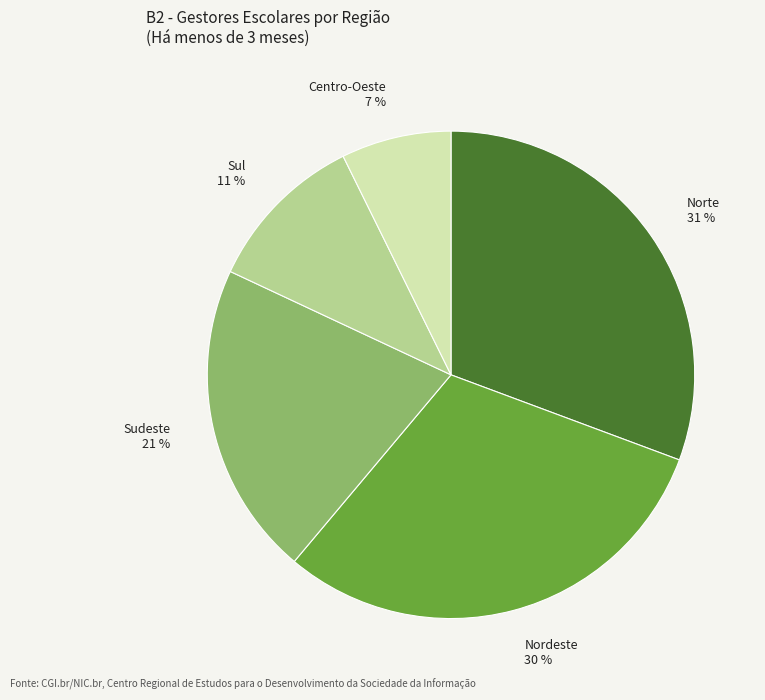

Count the number of slices in the pie.

5